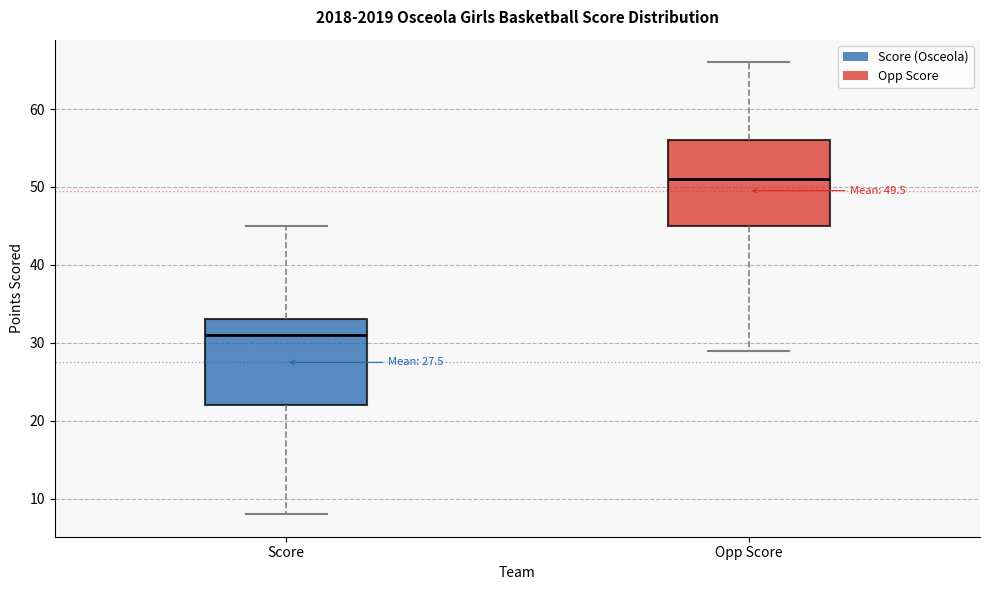

Which box's median line is the highest?

Opp Score